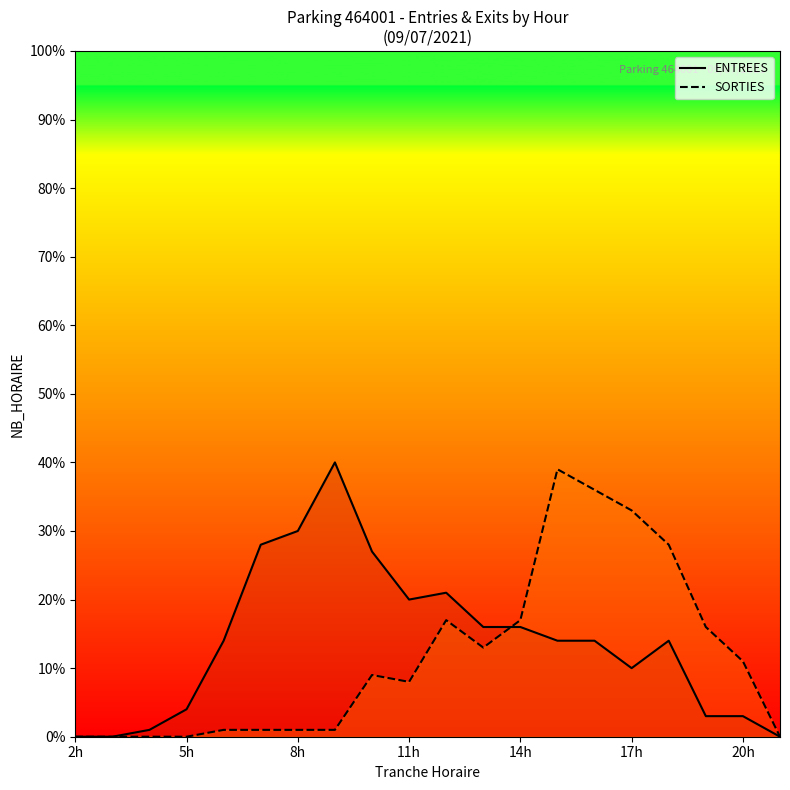

What is the average value of the ENTREES series?

14